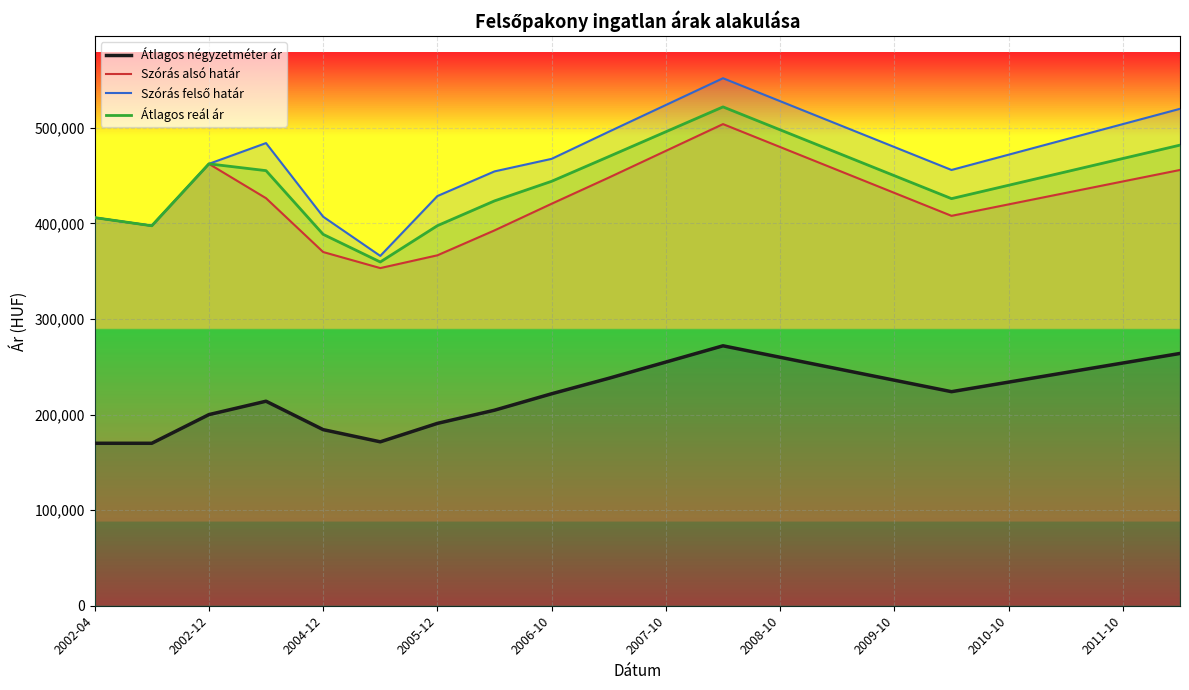

What is the minimum value shown in the chart?

170000